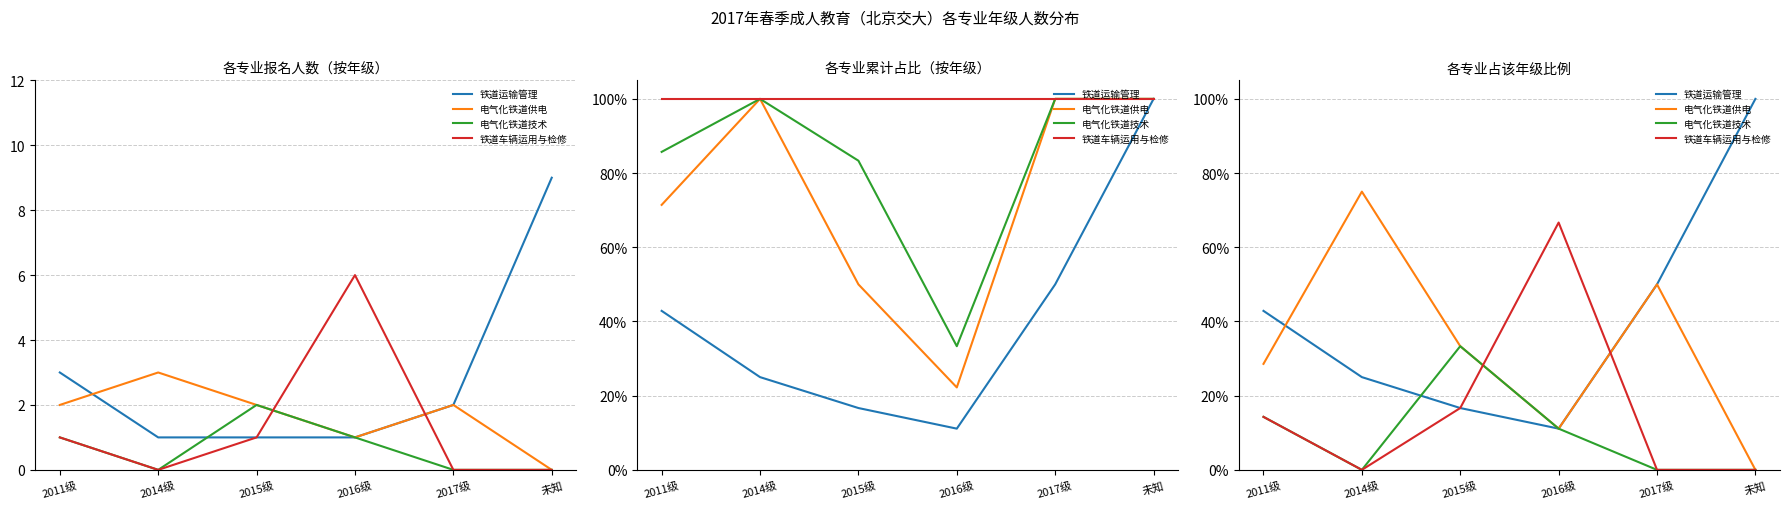

At which label does 电气化铁道供电 first exceed 33?

2014级